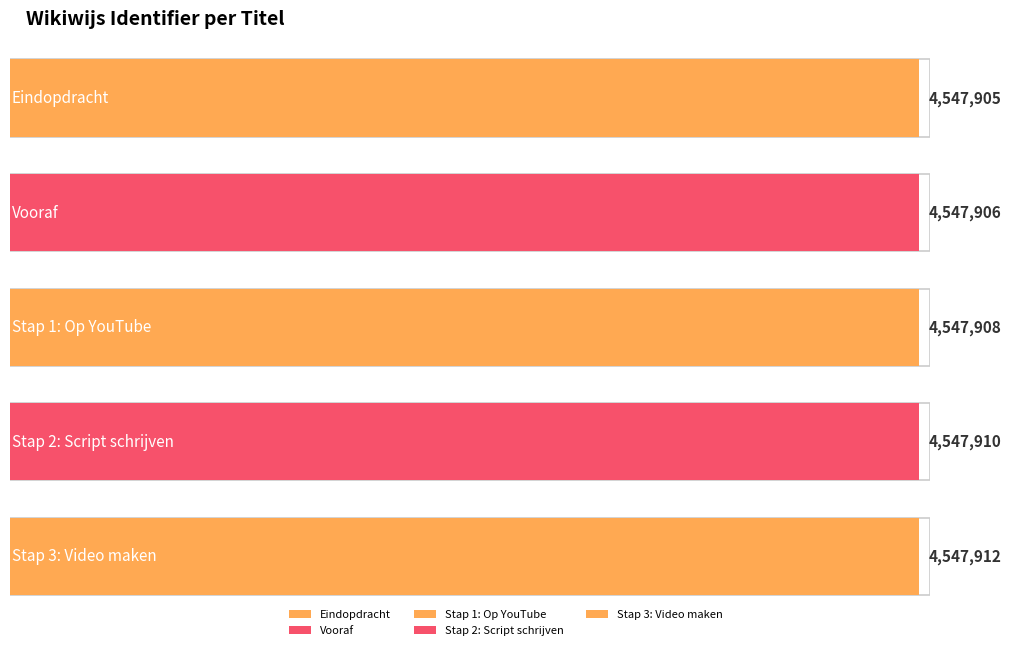

Between Vooraf and Stap 1: Op YouTube, which is larger?

Stap 1: Op YouTube